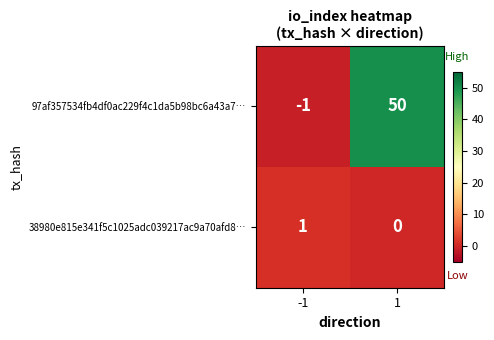

What is the minimum value shown in the chart?

-1